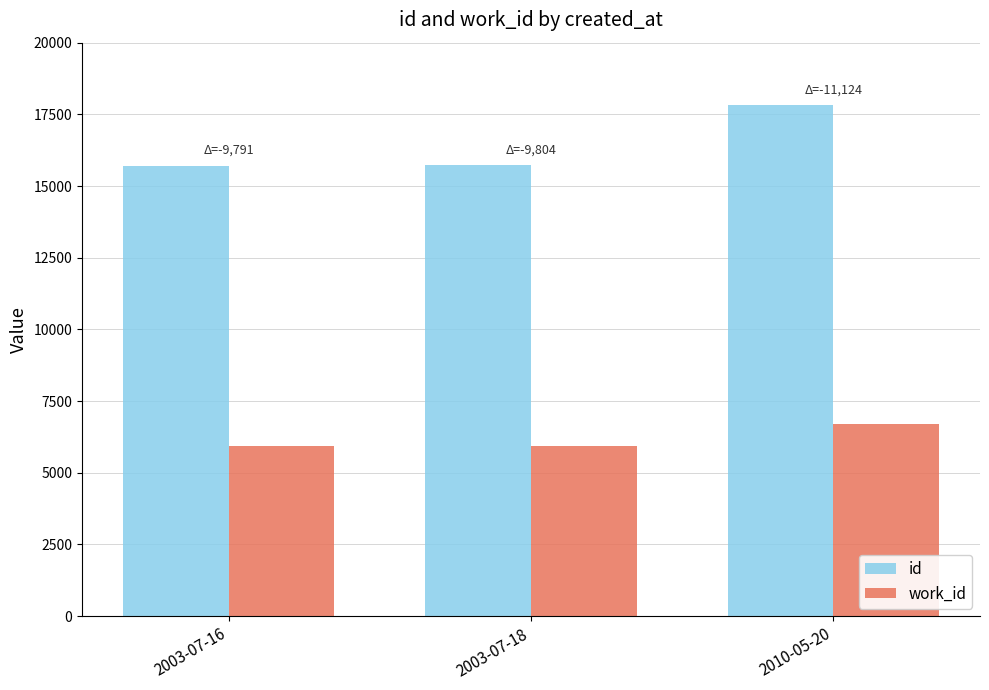

What is the spread (max minus min) of values at 2003-07-18?

9804